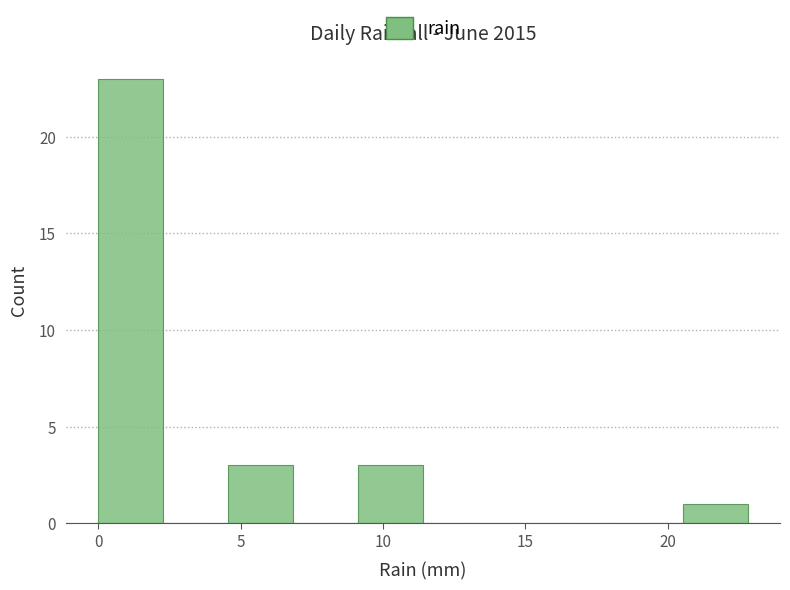

Over which range of the x-axis is the bar tallest?

0.0 to 2.5